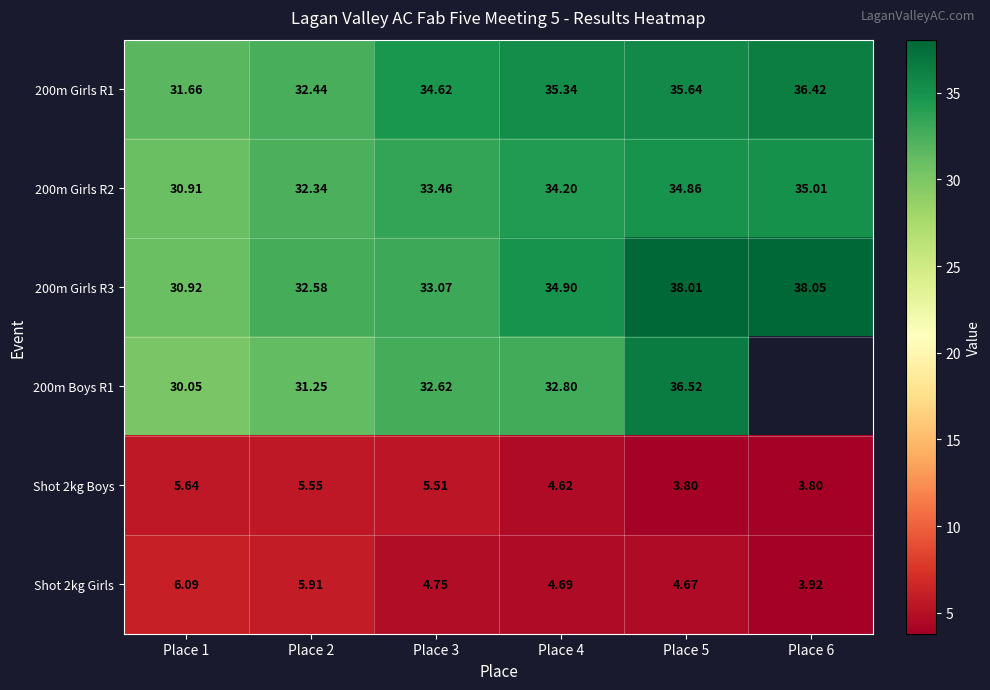

Is it true that Shot 2kg Girls equals 1.6 at Place 6?

False